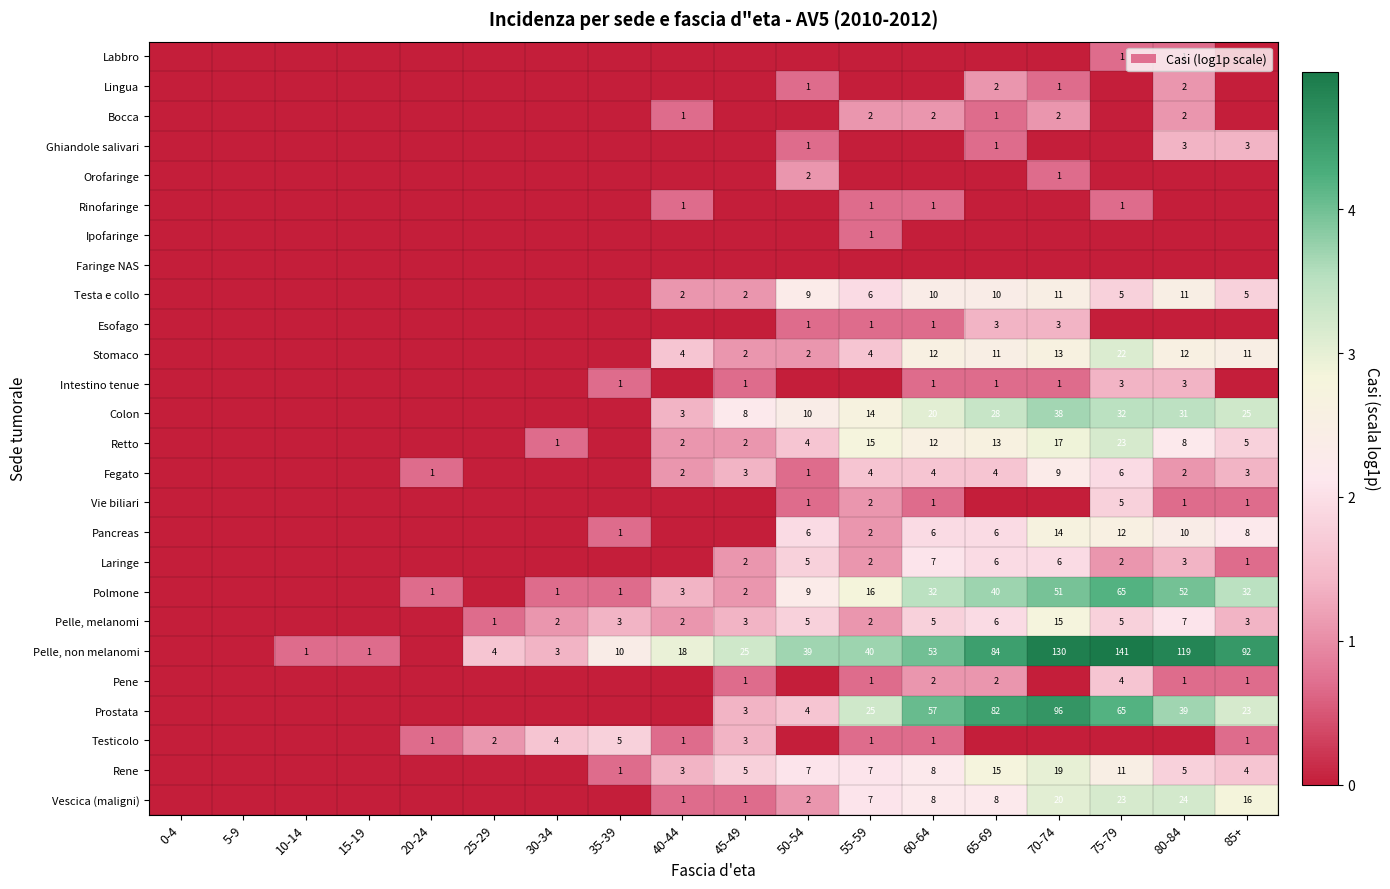

Which category has the lowest value across all series?

0-4